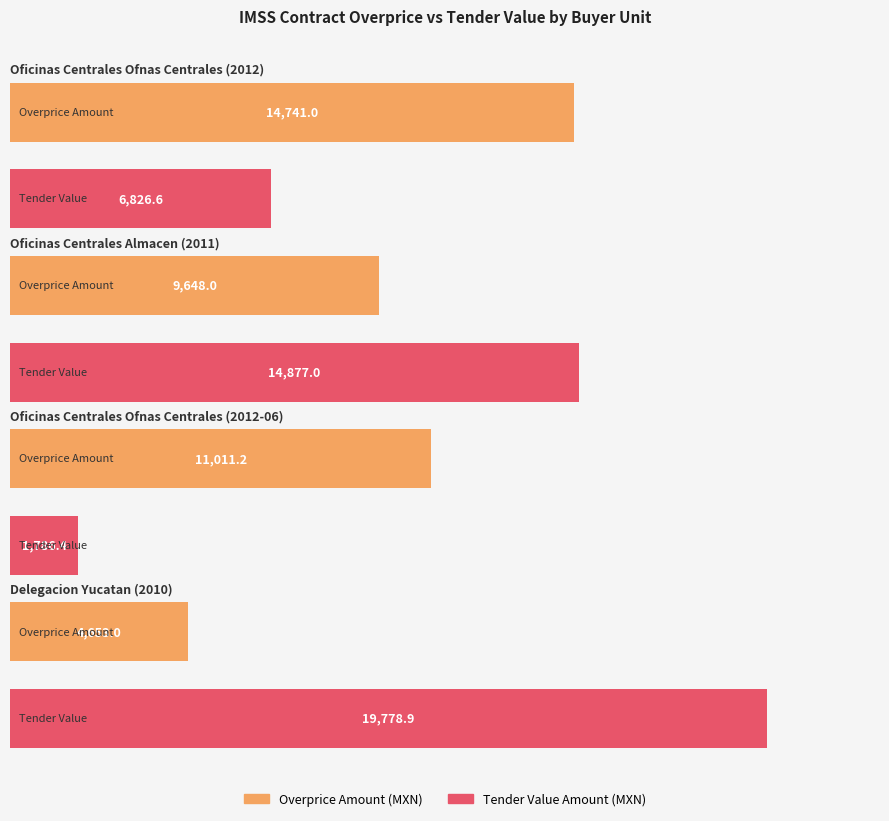

How many groups of bars are there?

4